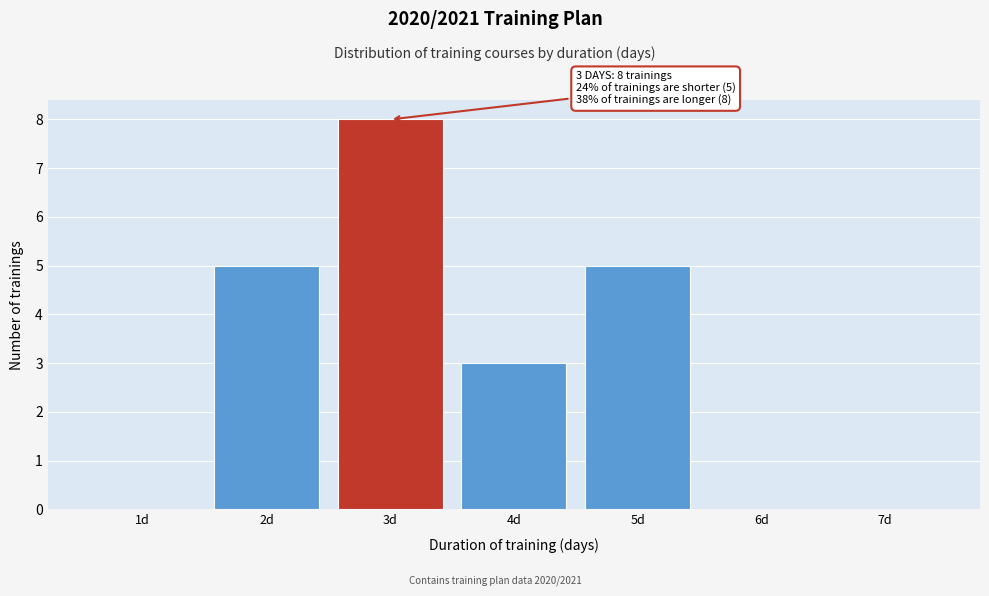

Which range on the x-axis has the tallest bar?

2.5 to 3.5